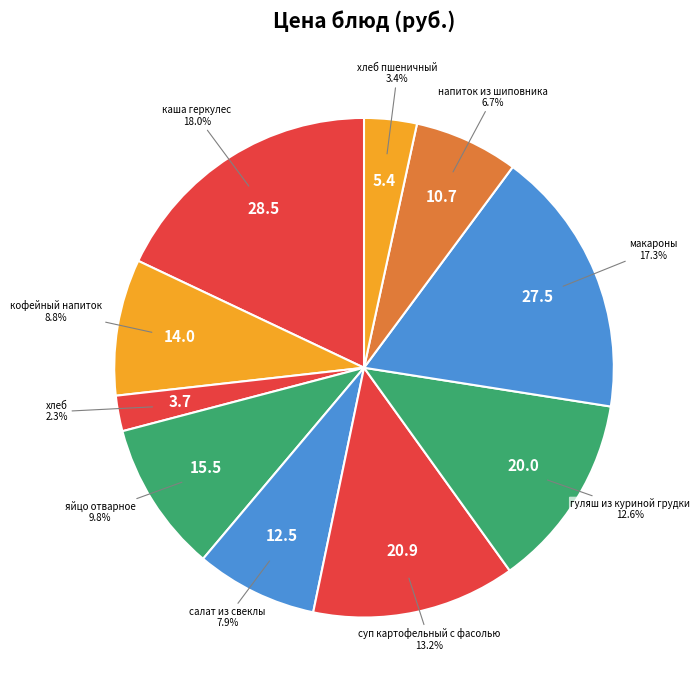

What is the smallest slice in the pie chart?

хлеб